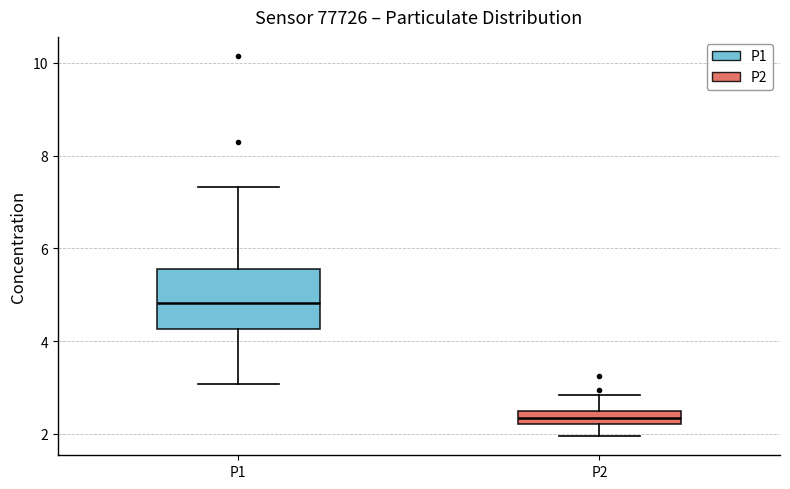

Comparing the boxes themselves (not the whiskers), which one is the tallest?

P1